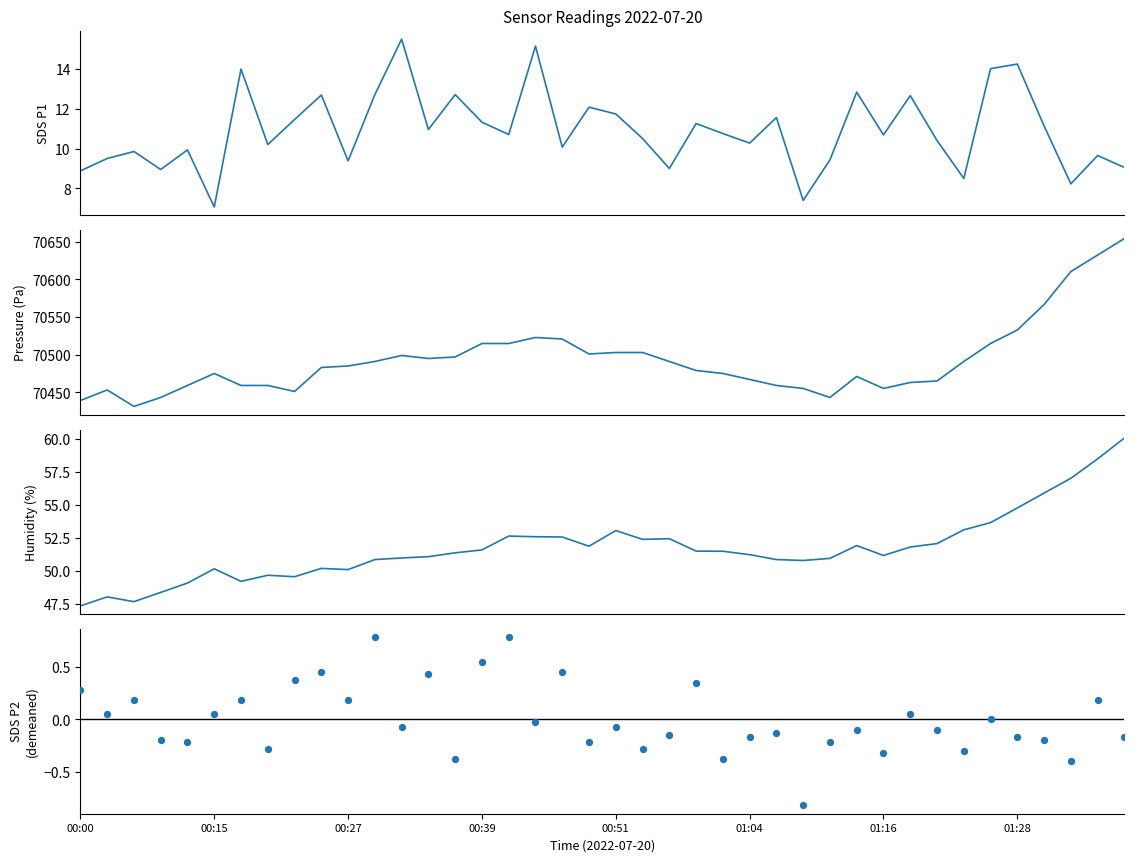

What is the total value across all series at 01:16?

70522.7